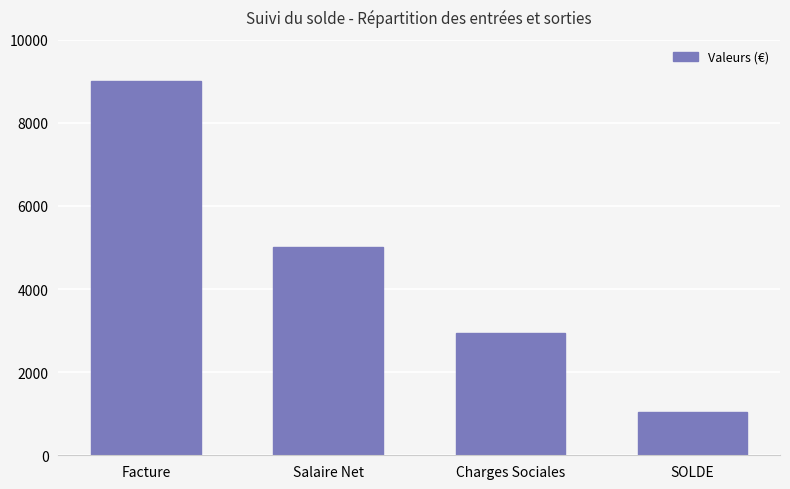

The chart shows a value of 8996.2 at Facture. True or false?

True